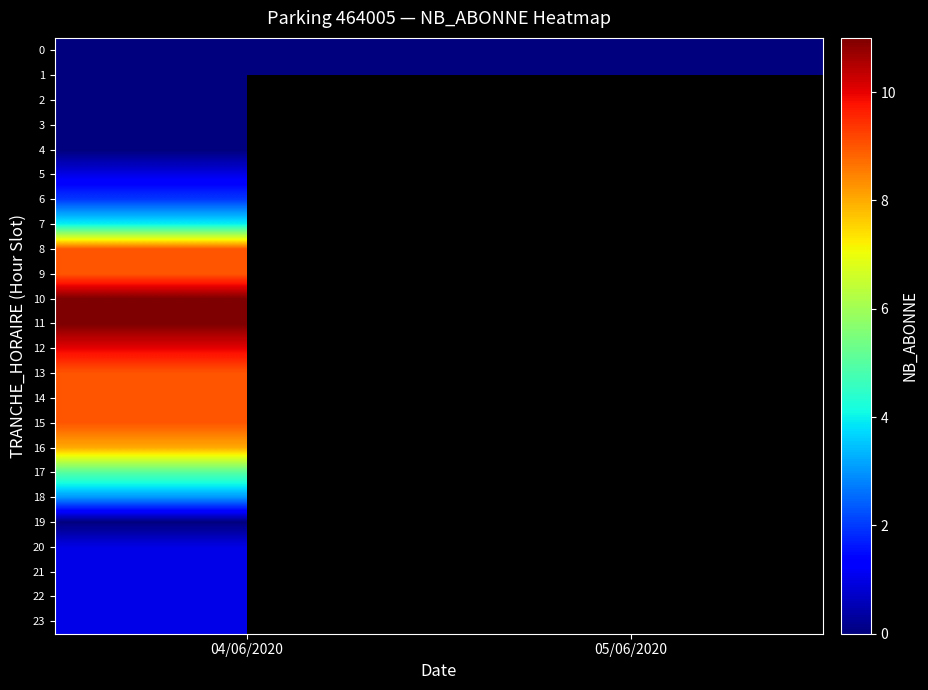

At which category is the sum across all series the highest?

04/06/2020